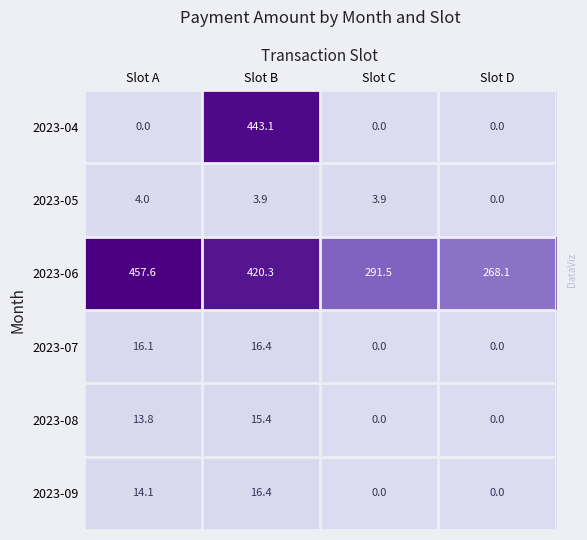

Which series changed the most between Slot A and Slot B?

2023-04